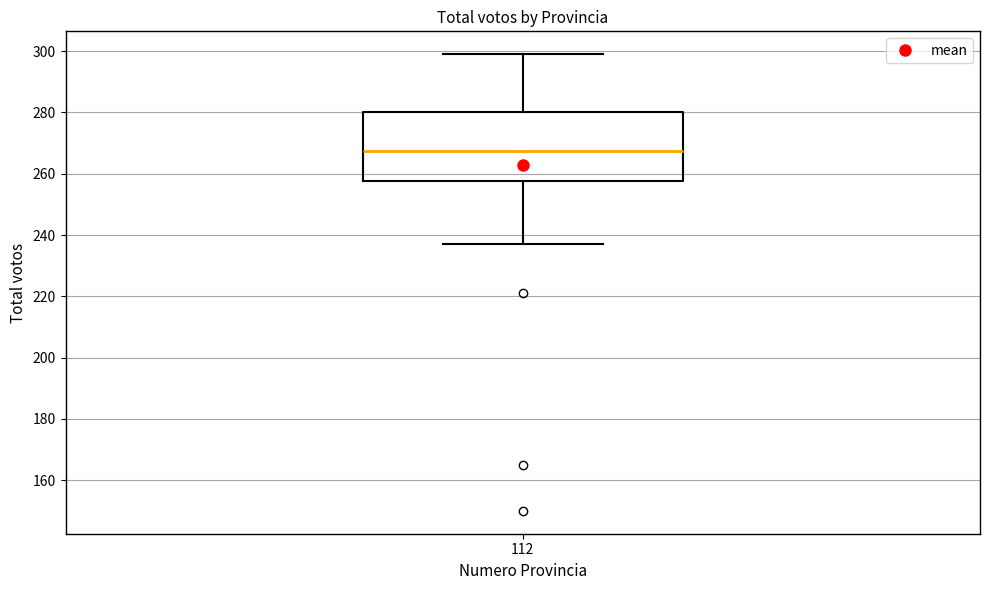

Read this box plot against the y-axis: the position of the median line, the range covered by the box, and the ends of both whiskers. The values are not printed on the chart, so give them approximately, as read against the axis.

median 268, box 258 to 280, whiskers 238 to 300